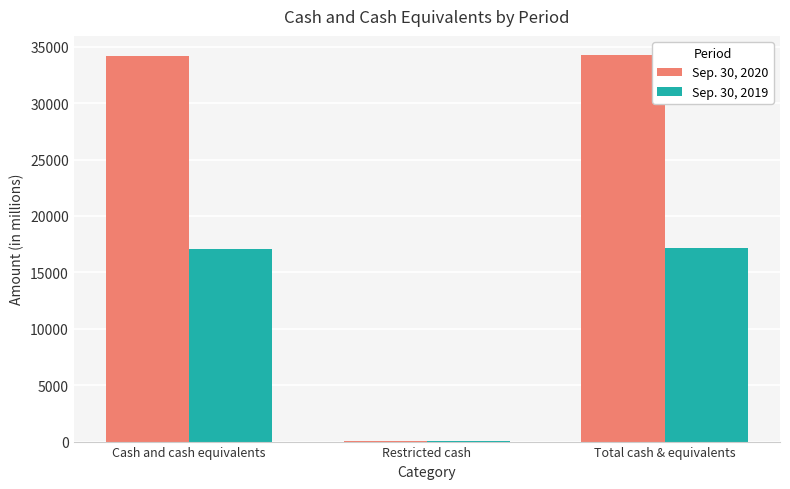

The value of Sep. 30, 2020 at Cash and cash equivalents is 34158. True or false?

True